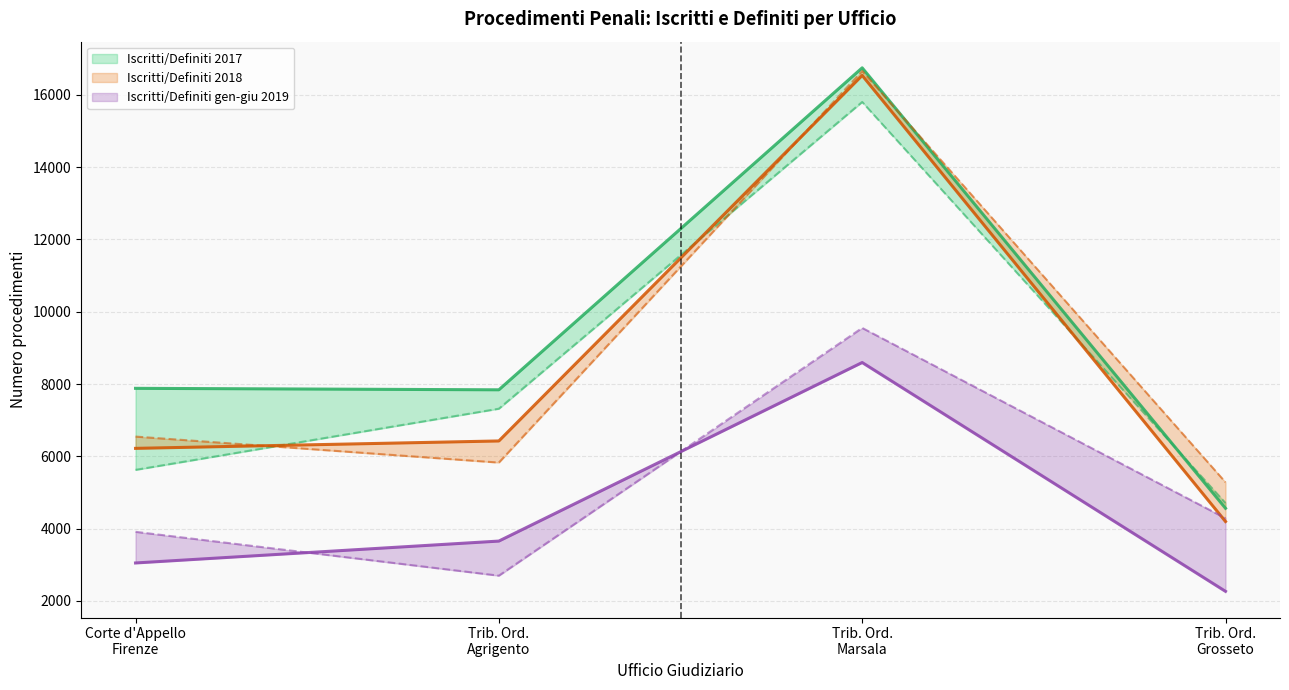

What position from the right is Corte d'Appello
Firenze?

4